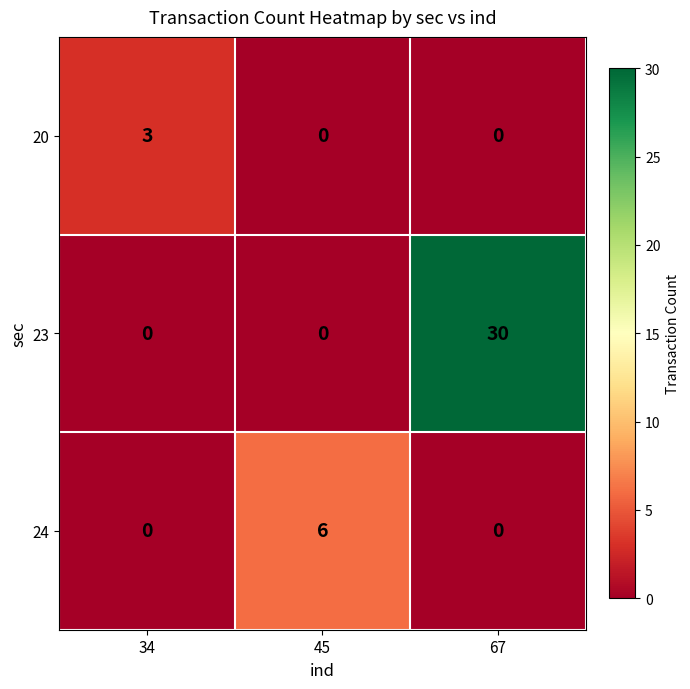

Which series changed the most between 34 and 45?

24